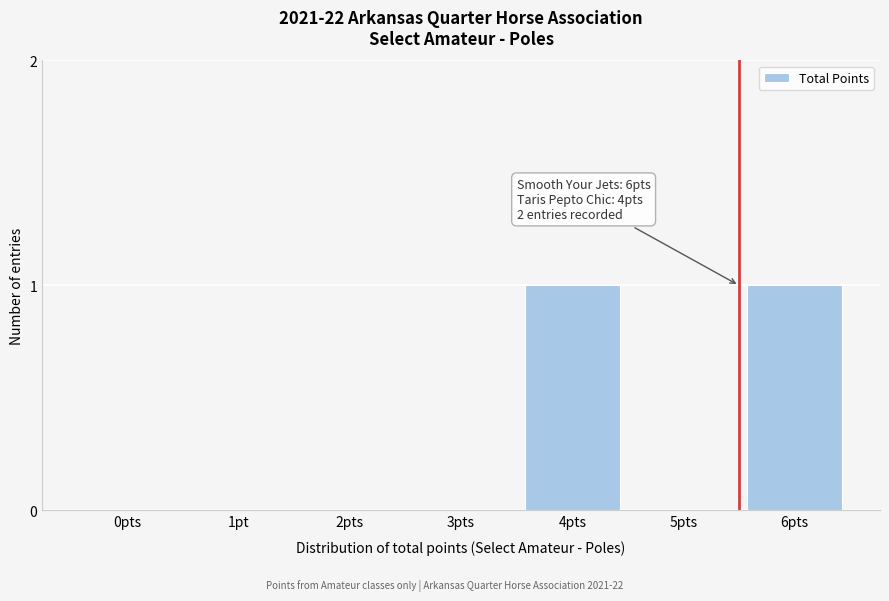

Reading left to right, list all the values displayed in this chart.

0pts=0	1pt=0	2pts=0	3pts=0	4pts=1	5pts=0	6pts=1